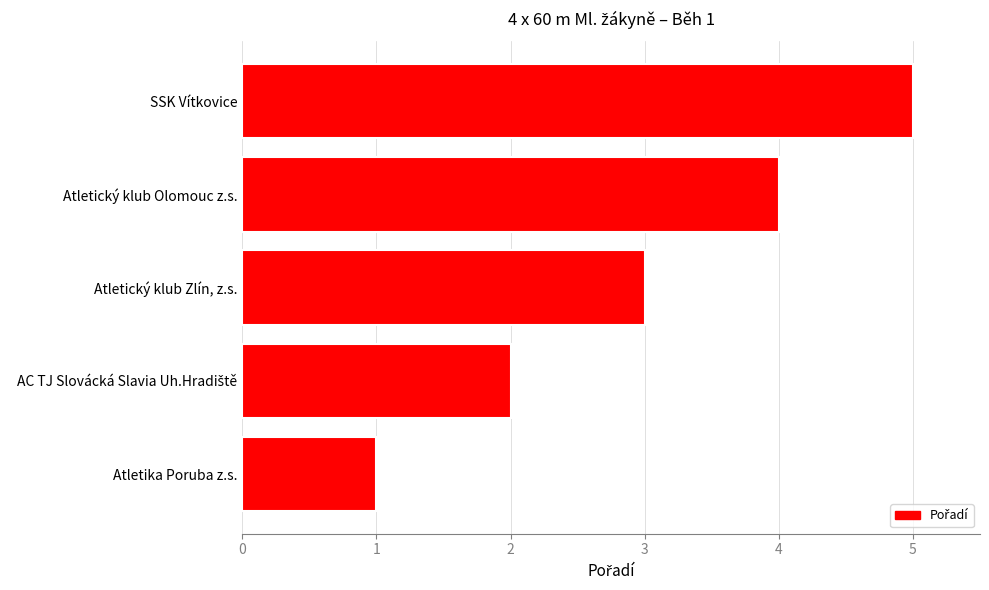

What is the sum of all values?

15